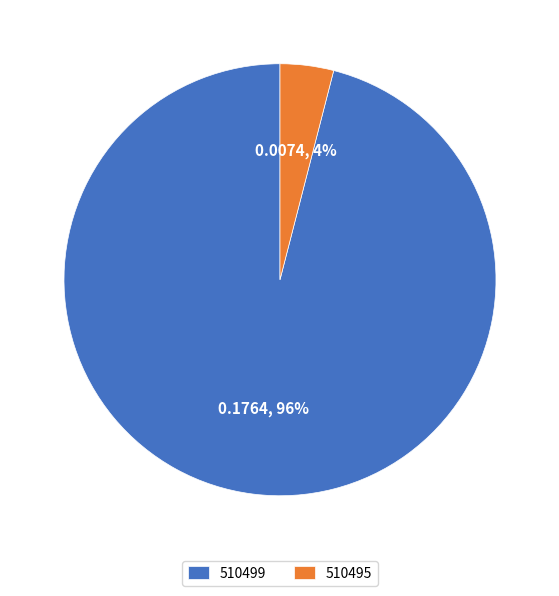

The 510499 slice represents 96% of the pie. True or false?

True